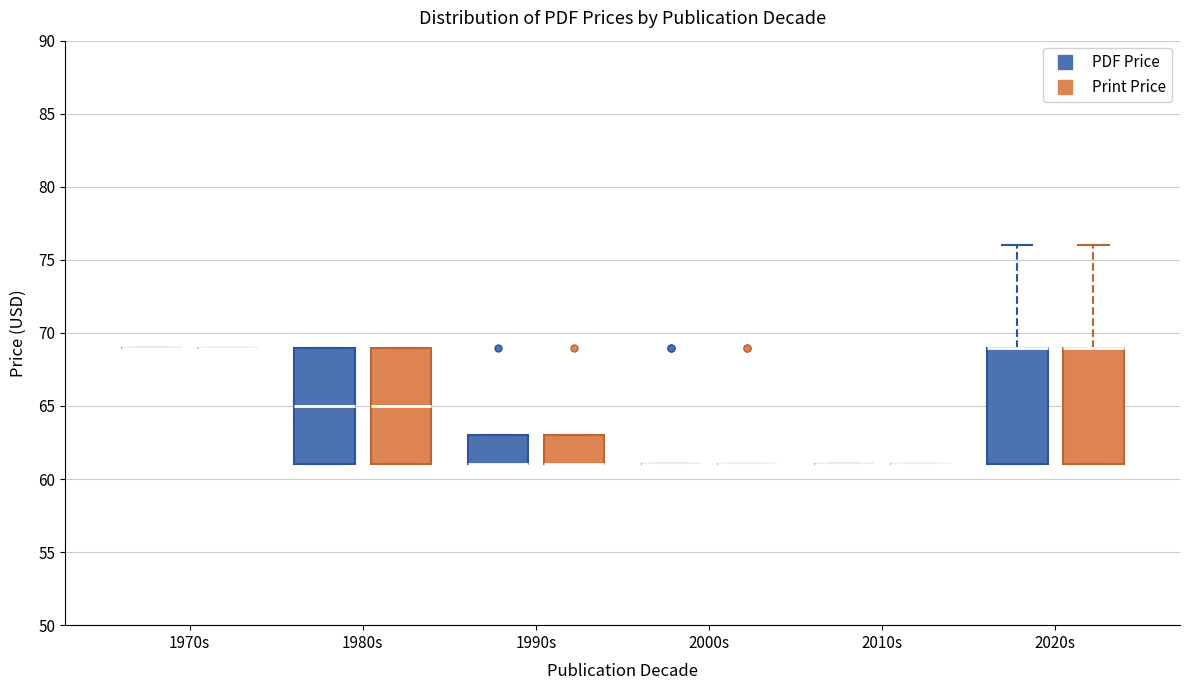

Reading left to right, transcribe this box plot: for each box, give where its median line is, the range the box spans, and where its two whiskers end, as read against the y-axis. The values are not printed on the chart, so give them approximately, as read against the axis.

1970s (PDF Price): box collapsed to a line at 69, whiskers 69 to 69
1970s (Print Price): box collapsed to a line at 69, whiskers 69 to 69
1980s (PDF Price): median 65, box 61 to 69, whiskers 61 to 69
1980s (Print Price): median 65, box 61 to 69, whiskers 61 to 69
1990s (PDF Price): median 61 (drawn on the box's lower edge), box 61 to 63, whiskers 61 to 63
1990s (Print Price): median 61 (drawn on the box's lower edge), box 61 to 63, whiskers 61 to 63
2000s (PDF Price): box collapsed to a line at 61, whiskers 61 to 61
2000s (Print Price): box collapsed to a line at 61, whiskers 61 to 61
2010s (PDF Price): box collapsed to a line at 61, whiskers 61 to 61
2010s (Print Price): box collapsed to a line at 61, whiskers 61 to 61
2020s (PDF Price): median 69 (drawn on the box's upper edge), box 61 to 69, whiskers 61 to 76
2020s (Print Price): median 69 (drawn on the box's upper edge), box 61 to 69, whiskers 61 to 76